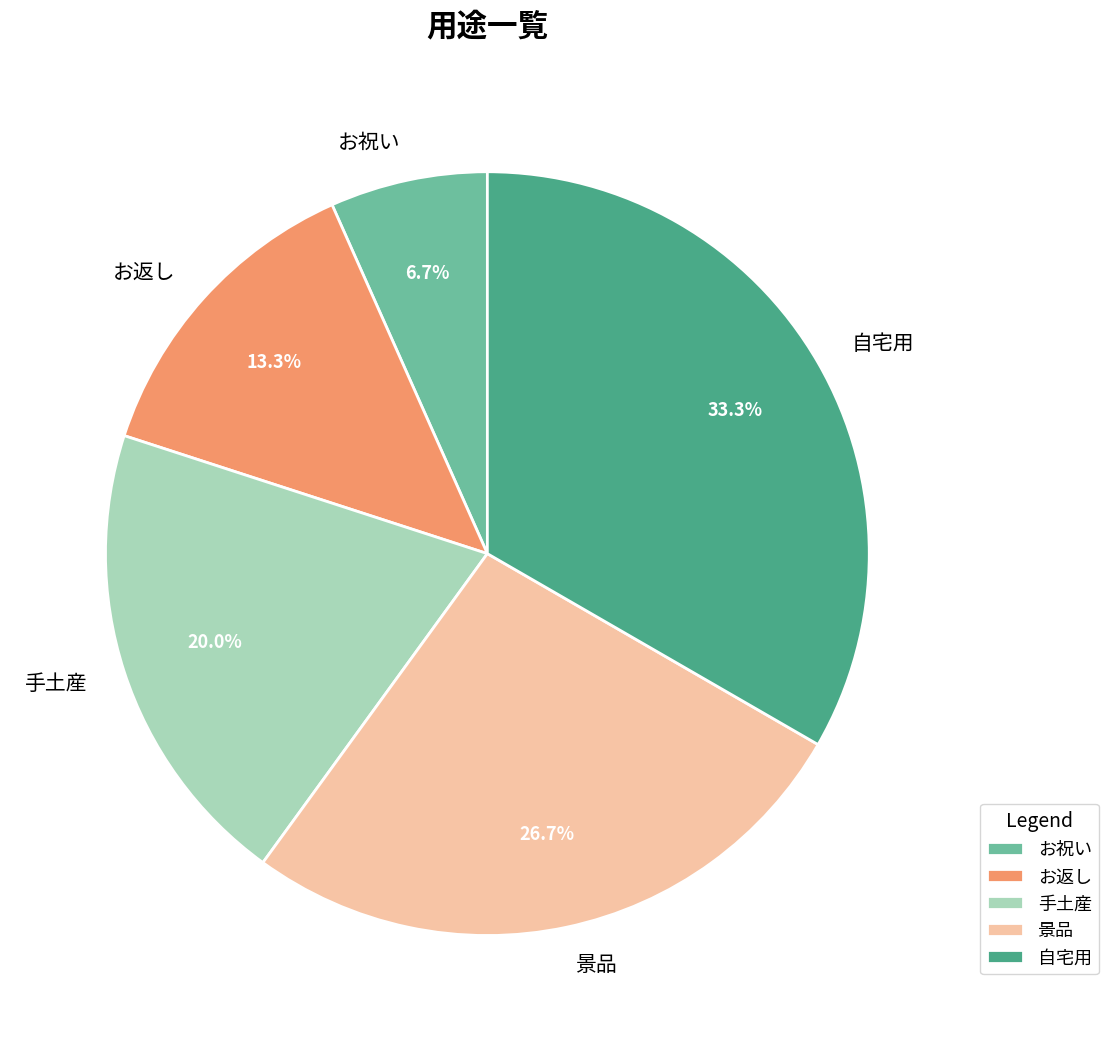

Which has a higher value, お祝い or お返し?

お返し